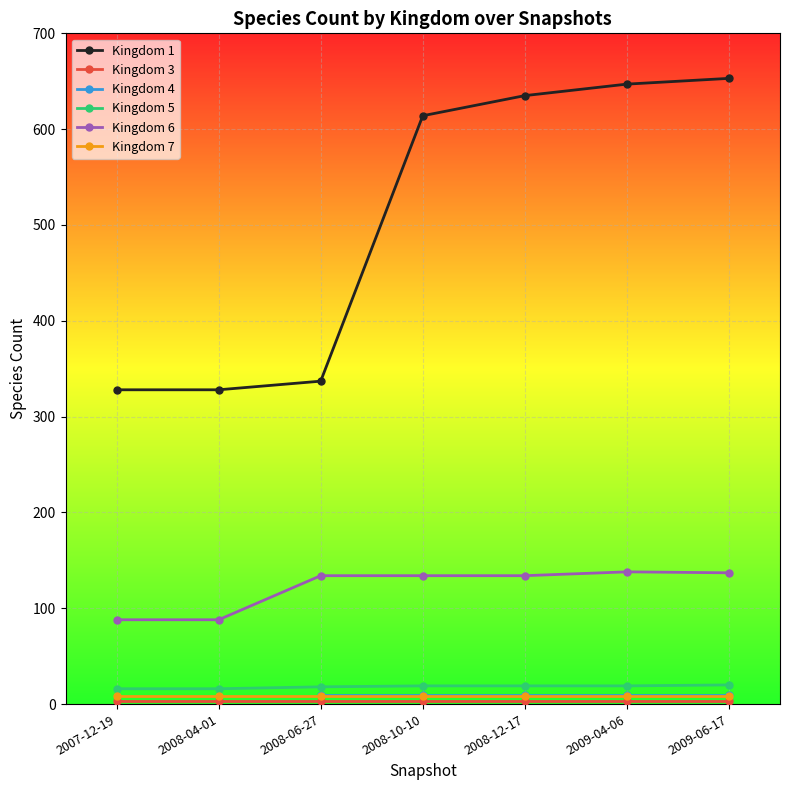

What is the sum of the Kingdom 7 values at 2008-06-27 and 2007-12-19?

16